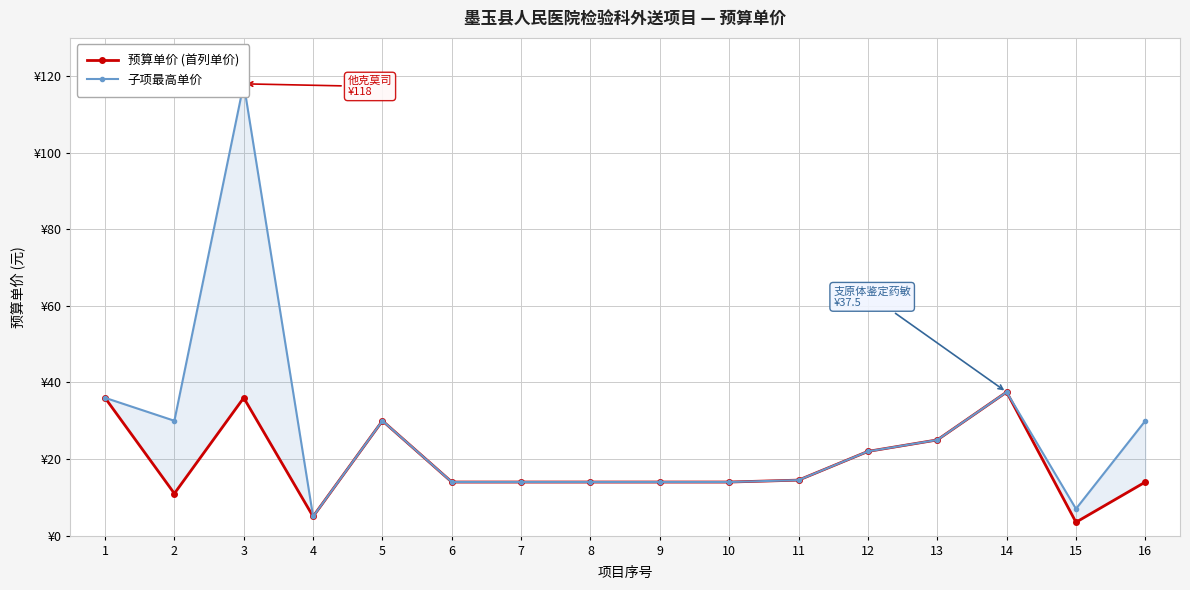

What is the smallest value displayed?

3.5